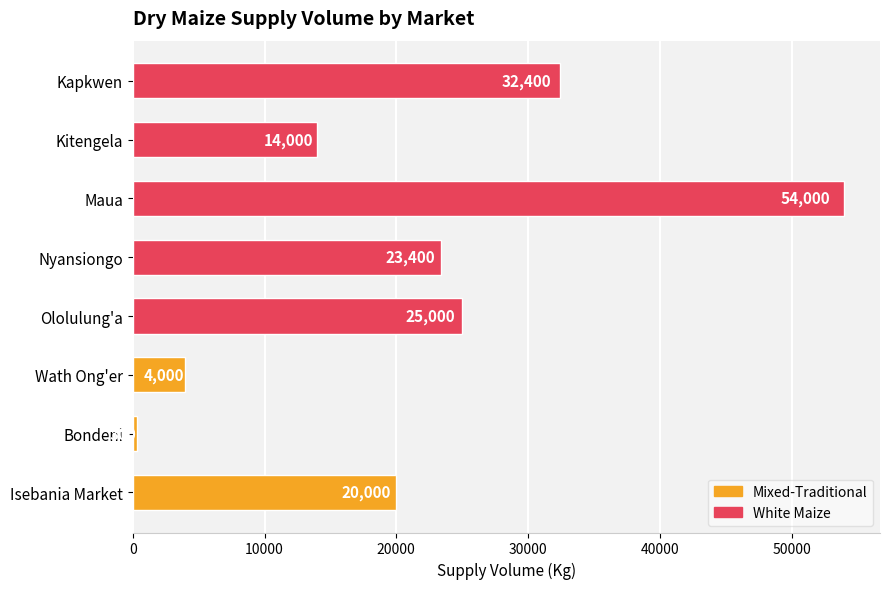

What is the change in value from Bondeni to Nyansiongo?

+23100